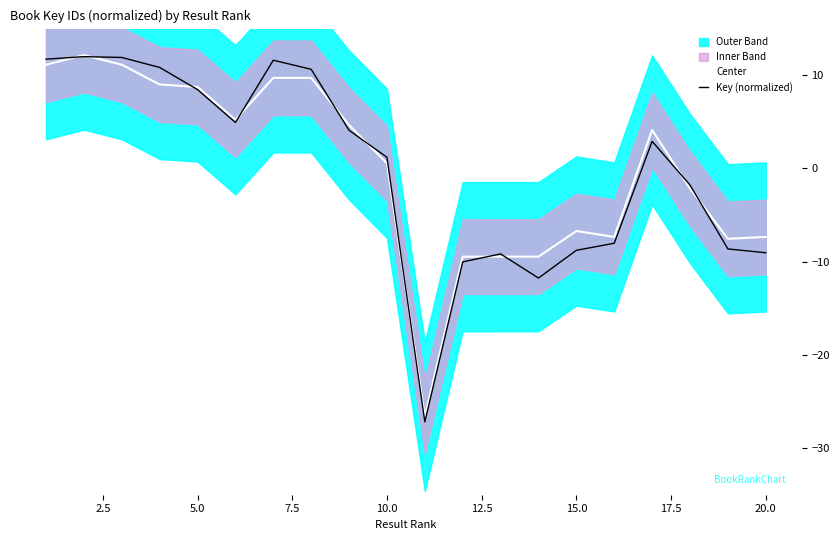

What is the highest value of the Key (normalized) series?

12.0